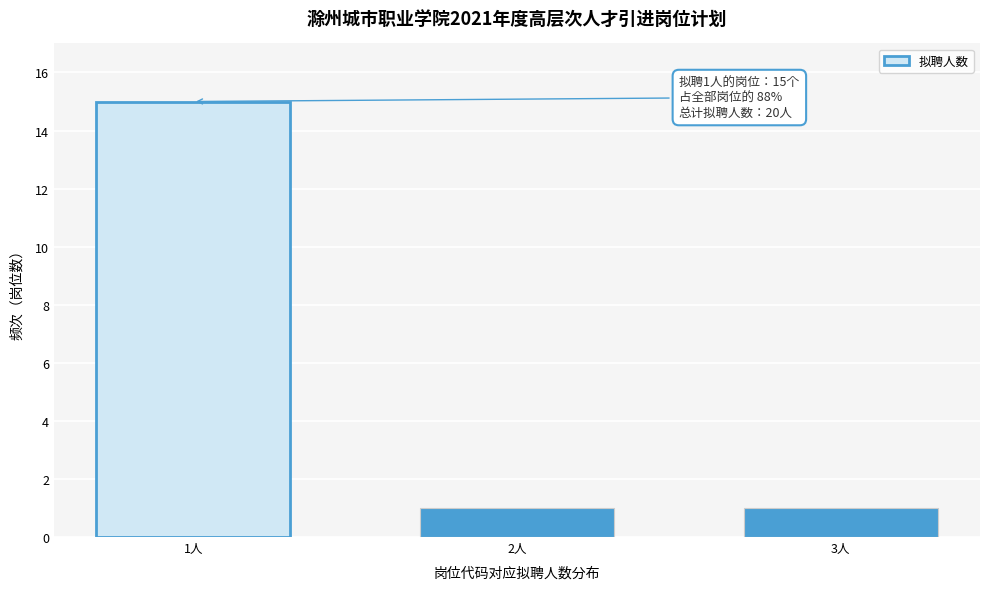

Reading left to right, list all the values displayed in this chart.

1人=15	2人=1	3人=1